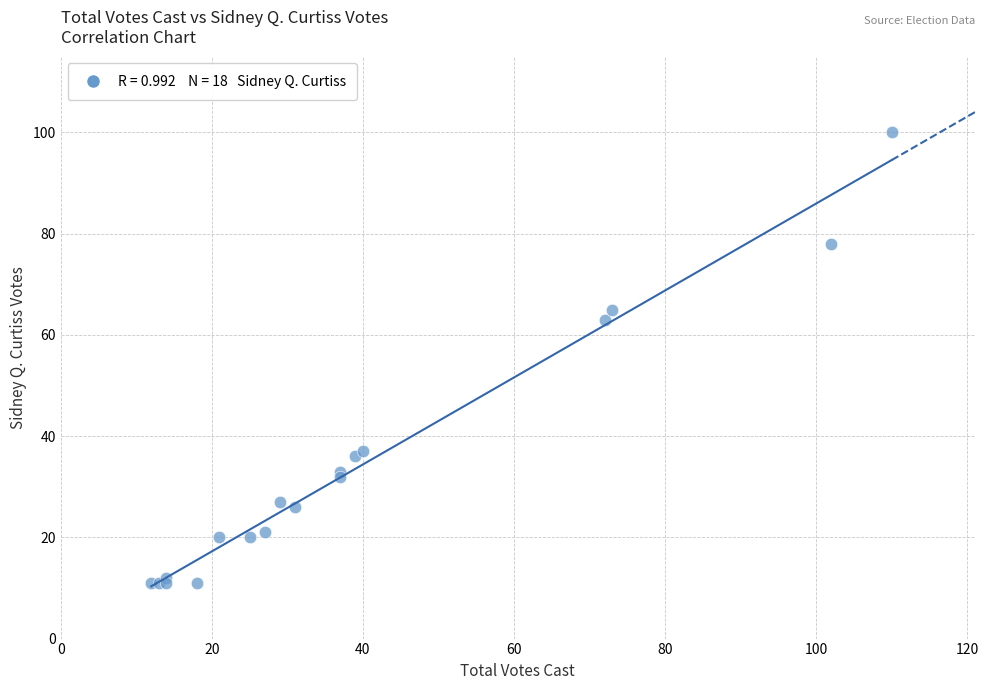

What Y value in the scatter plot is closest to 55?

63